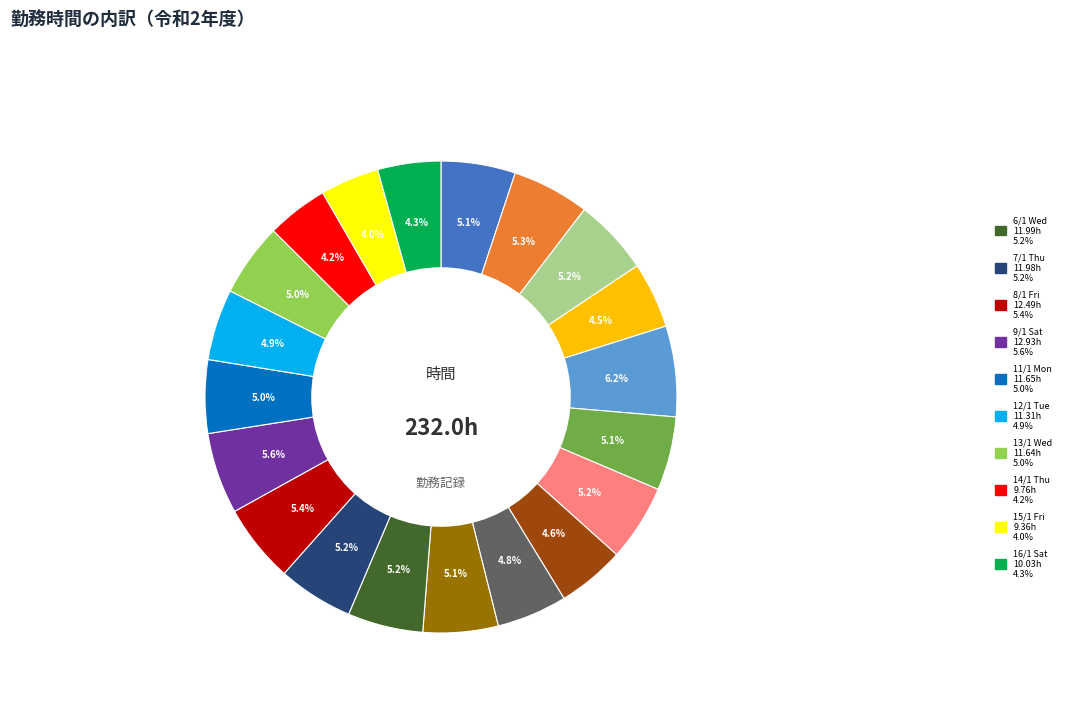

Is there a majority slice in this chart?

No